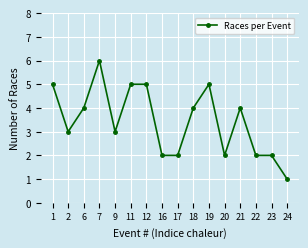

What is the difference between the maximum and second lowest values?

4